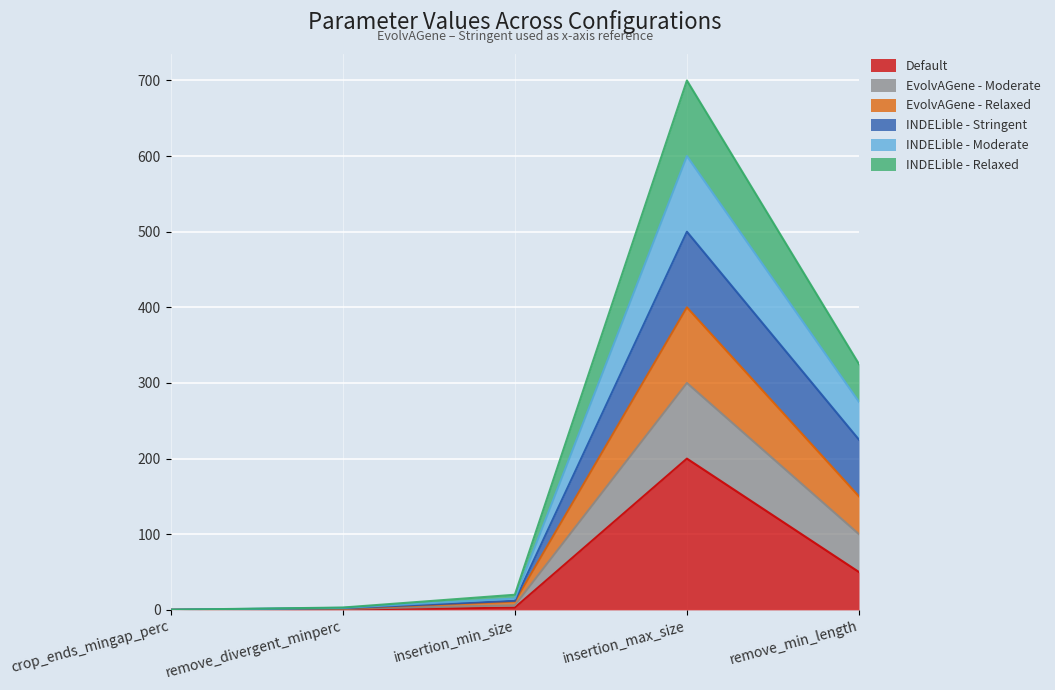

How many lines are shown in the chart?

6